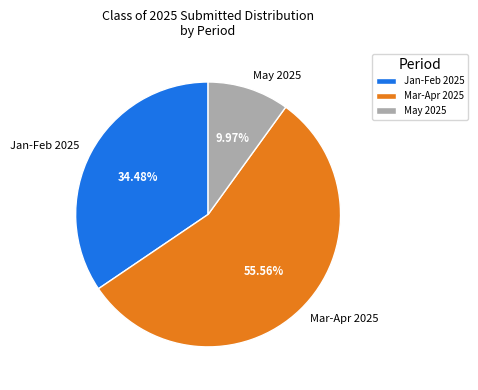

How many segments does this pie chart have?

3